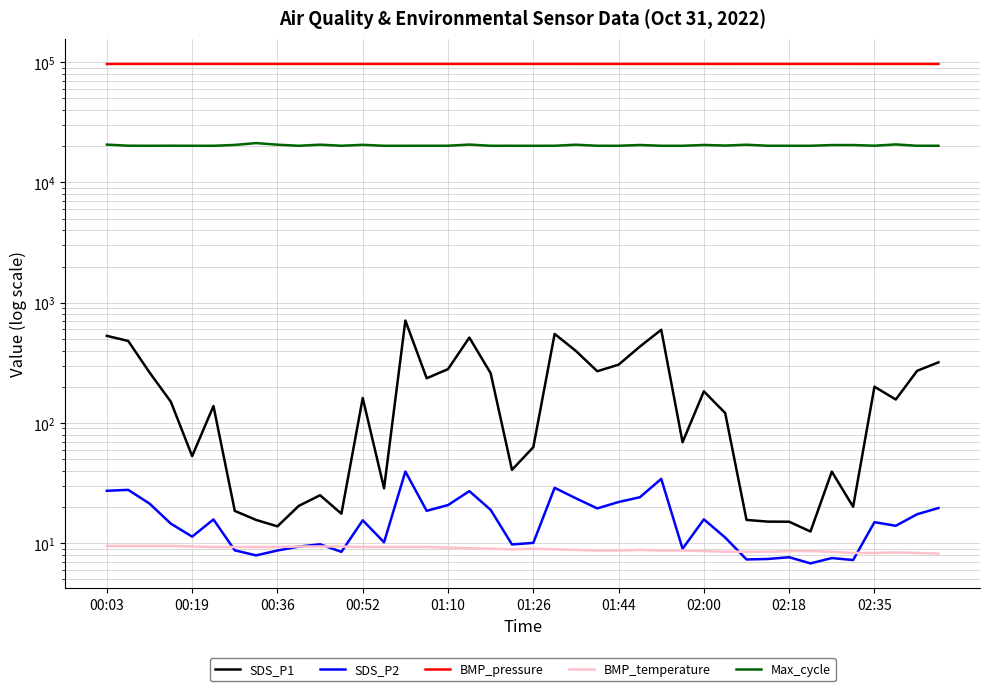

What are all the series names shown in the legend?

SDS_P1, SDS_P2, BMP_pressure, BMP_temperature, Max_cycle